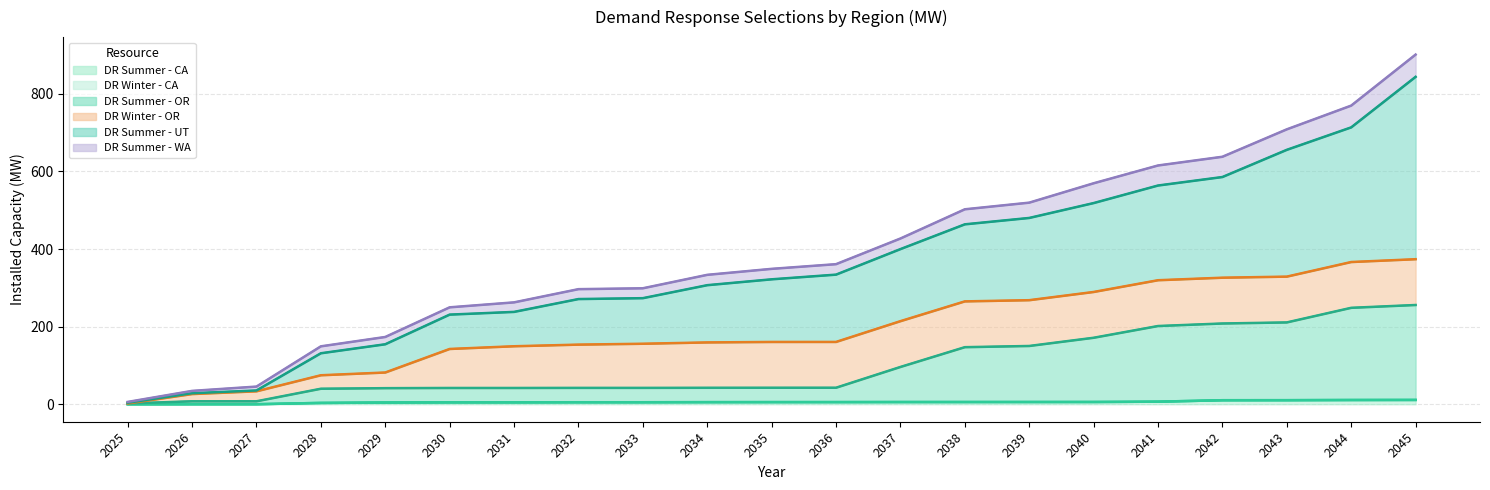

What is the value of the DR Winter - OR point at the 5th from the left?

81.8